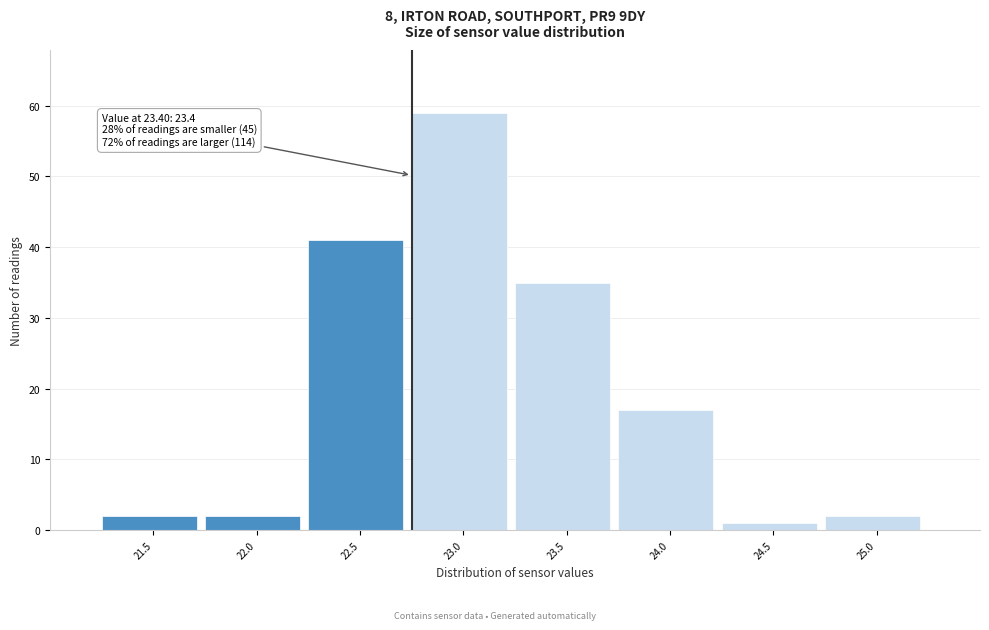

Reading left to right, what are all the values shown in this chart?

2	2	41	59	35	17	1	2